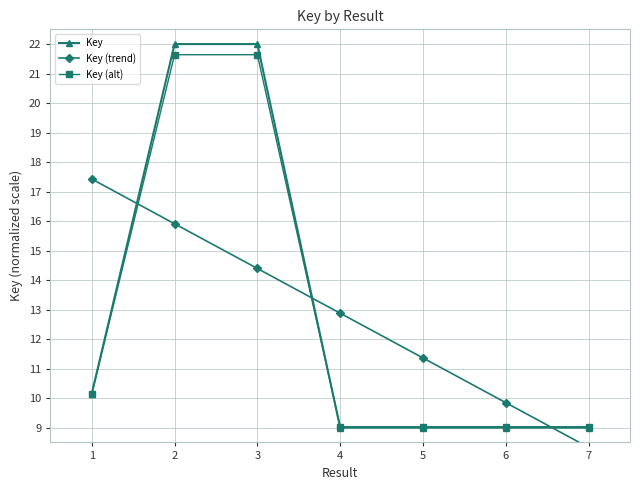

Which series ends up on top after the final intersection of Key (alt) and Key (trend)?

Key (alt)